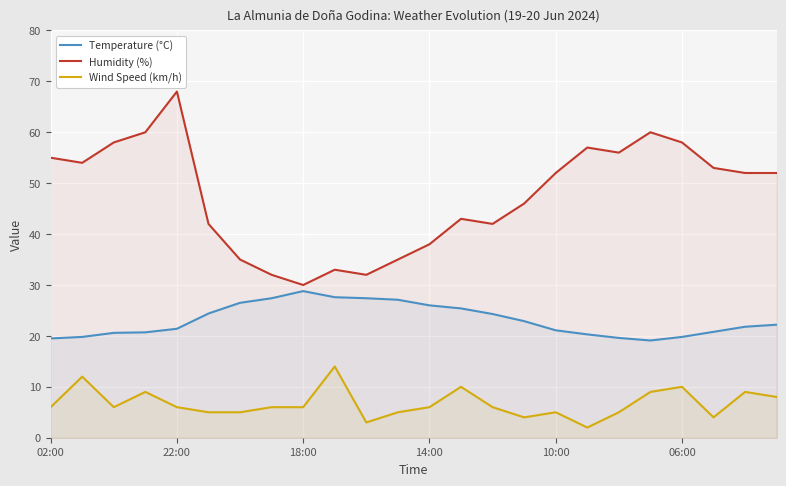

List the series in order of their peak value, highest first.

Humidity (%), Temperature (°C), Wind Speed (km/h)